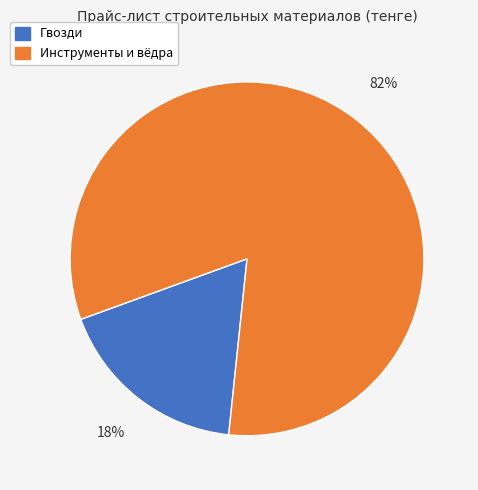

Is there any slice that represents more than half of the pie?

Yes